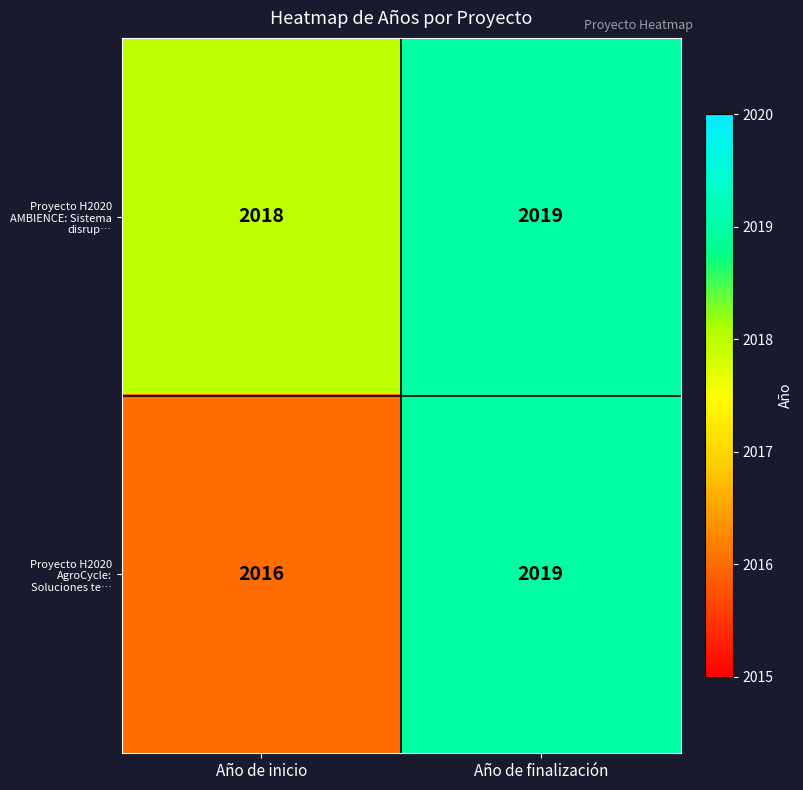

What is the spread (max minus min) of values at Año de inicio?

2